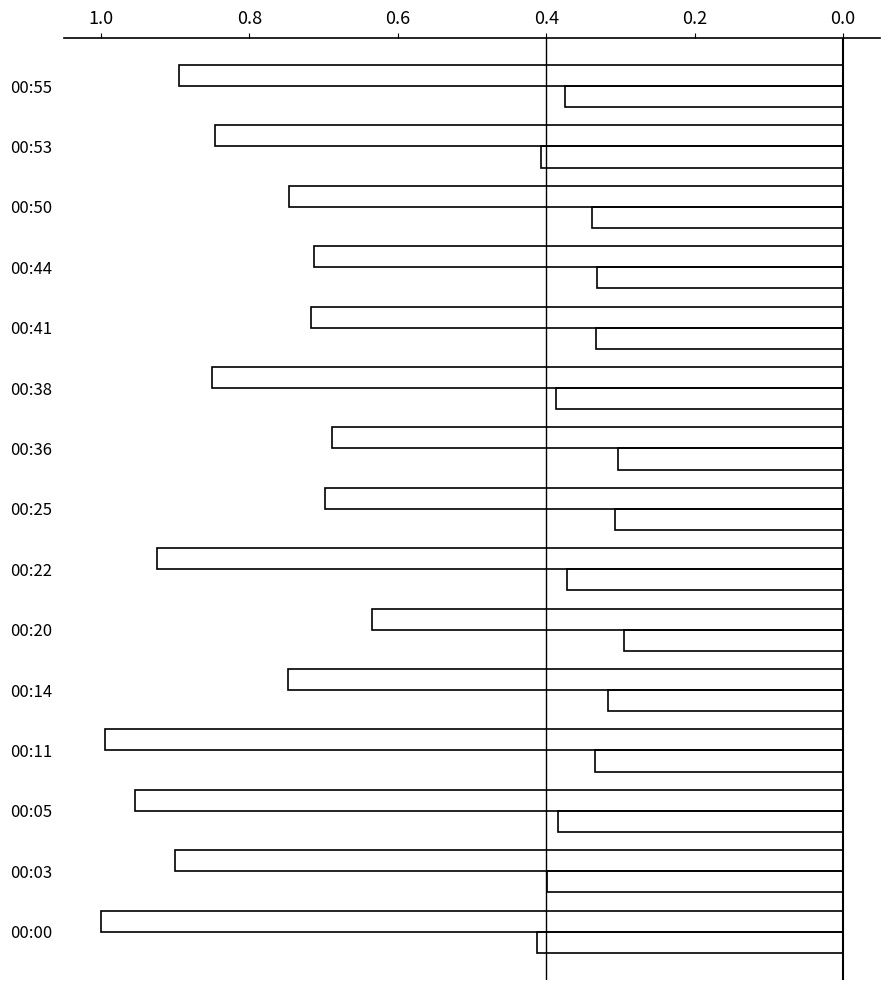

How many data points does each series have?

15